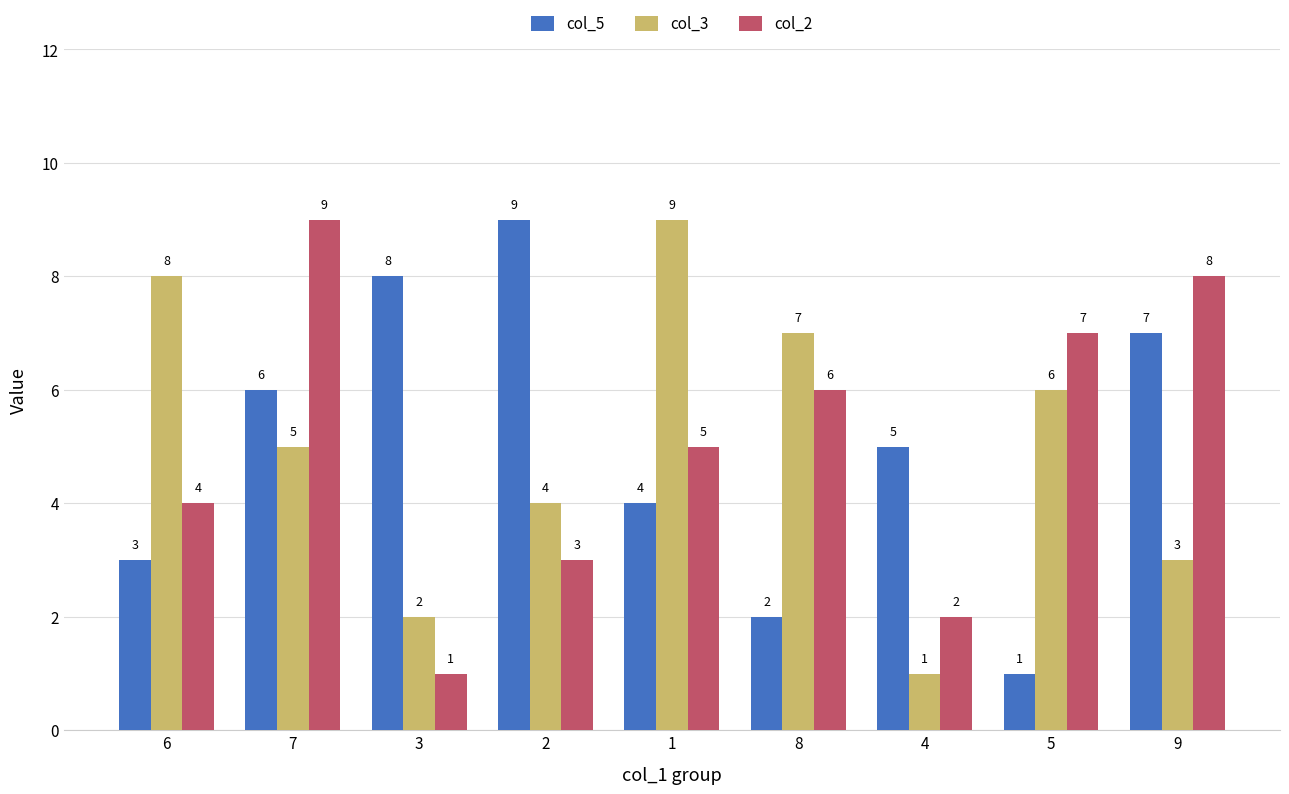

Rank the categories by col_5 value from highest to lowest.

2, 3, 9, 7, 4, 1, 6, 8, 5